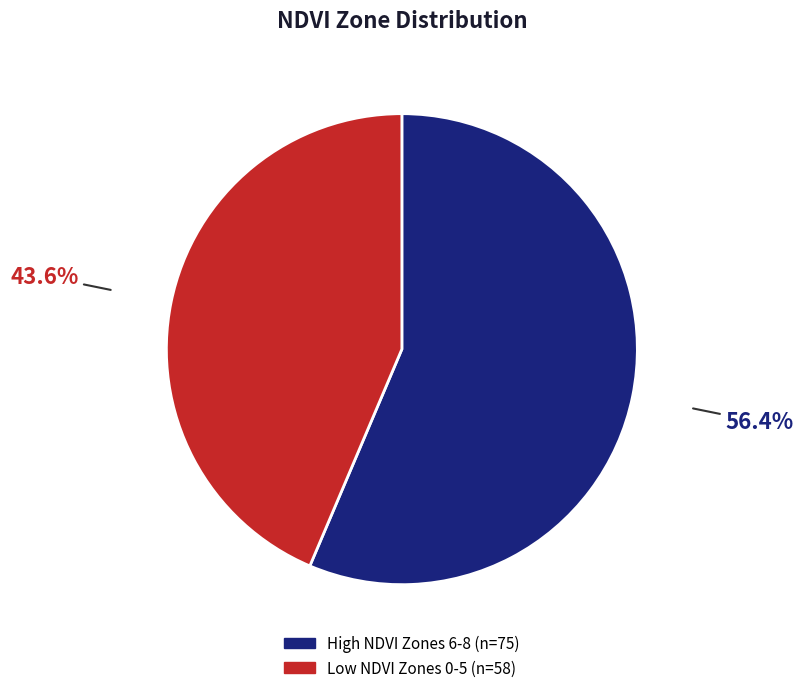

Is there a majority slice in this chart?

Yes